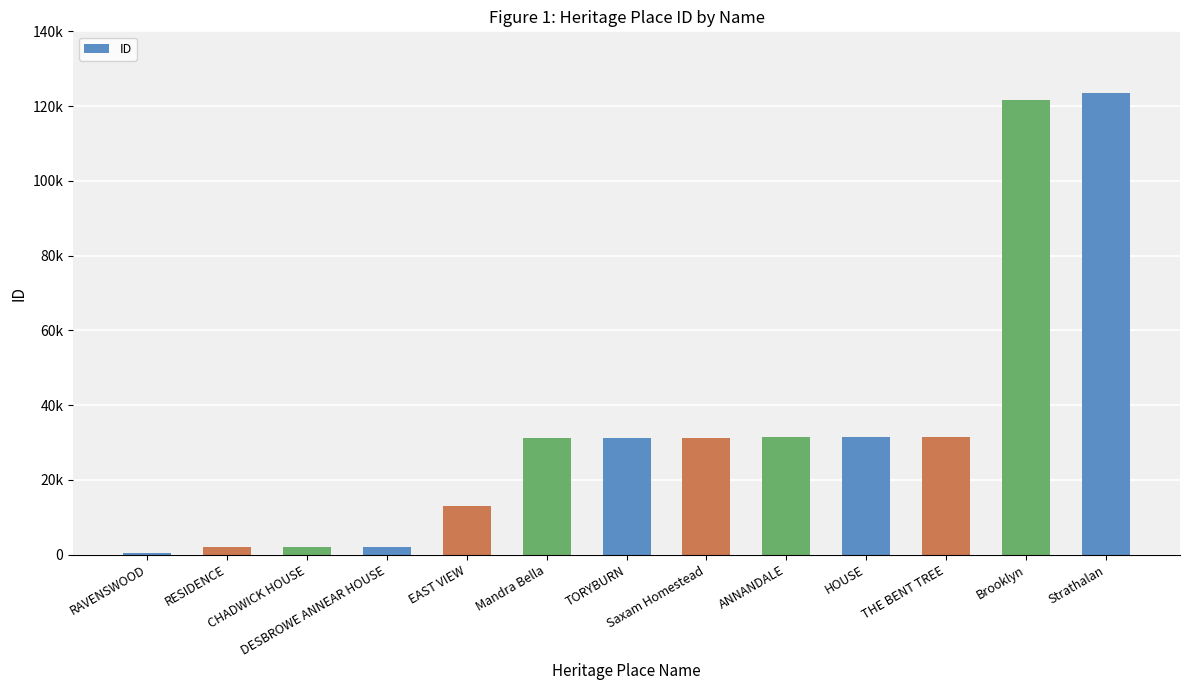

What is the minimum value shown in the chart?

601